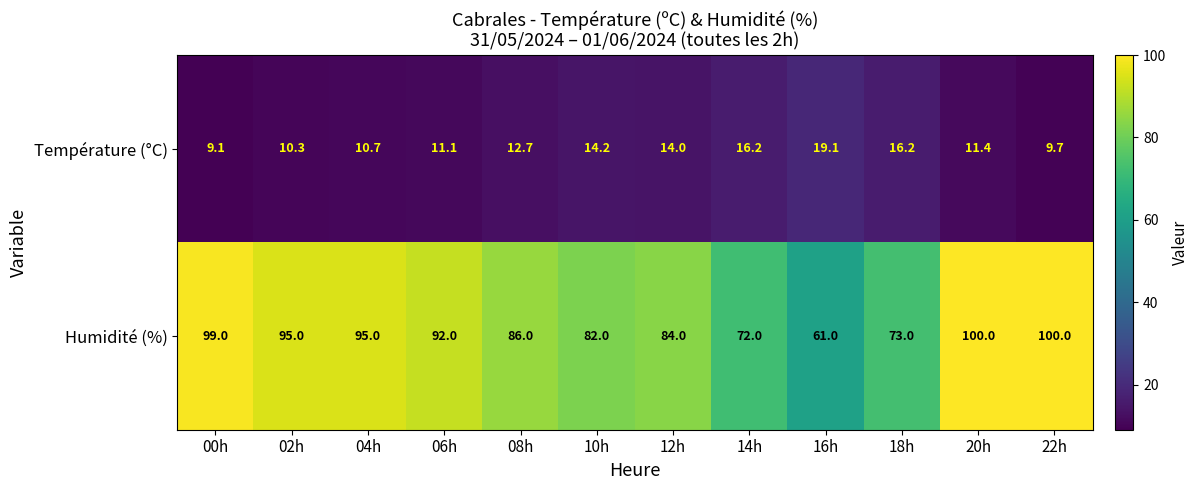

What is the maximum value for Humidité (%)?

100.0